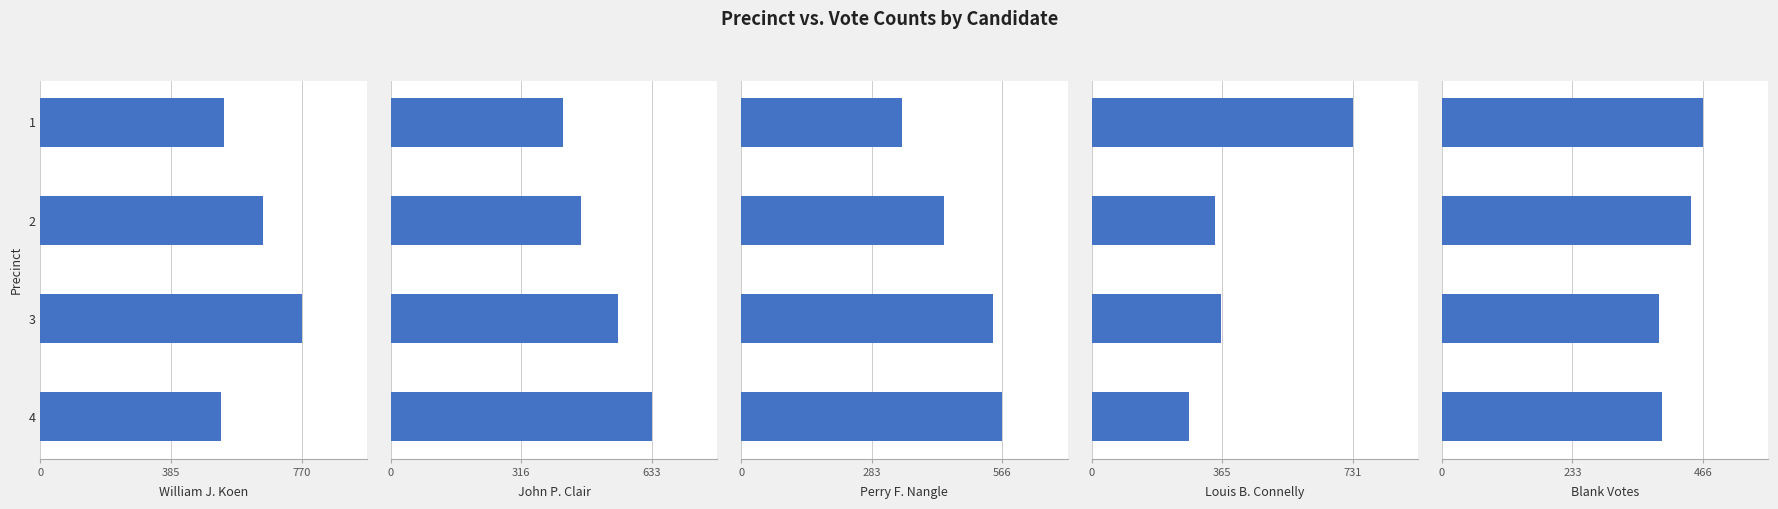

How many bars are there in total?

20